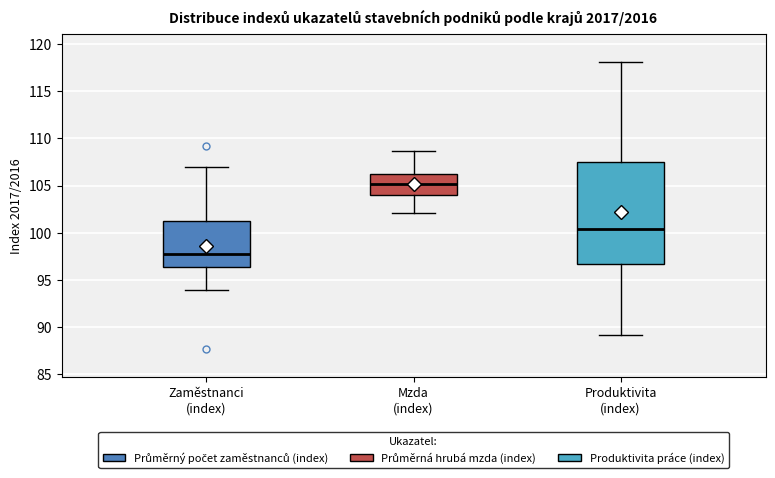

Reading left to right, transcribe this box plot: for each box, give where its median line is, the range the box spans, and where its two whiskers end, as read against the y-axis. The values are not printed on the chart, so give them approximately, as read against the axis.

Zaměstnanci (index): median 97.5, box 96.5 to 101.0, whiskers 94.0 to 107.0
Mzda (index): median 105.0, box 104.0 to 106.0, whiskers 102.0 to 108.5
Produktivita (index): median 100.5, box 96.5 to 107.5, whiskers 89.0 to 118.0